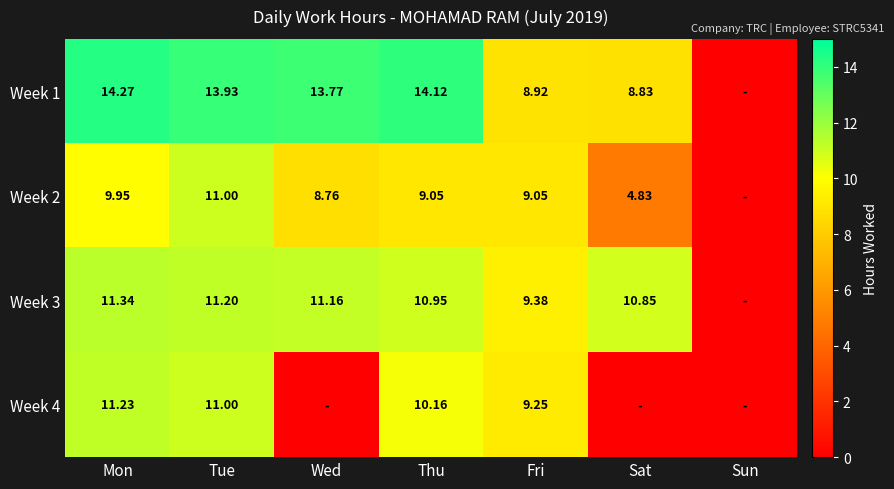

What is the difference between the Week 2 values at Wed and Sun?

8.8